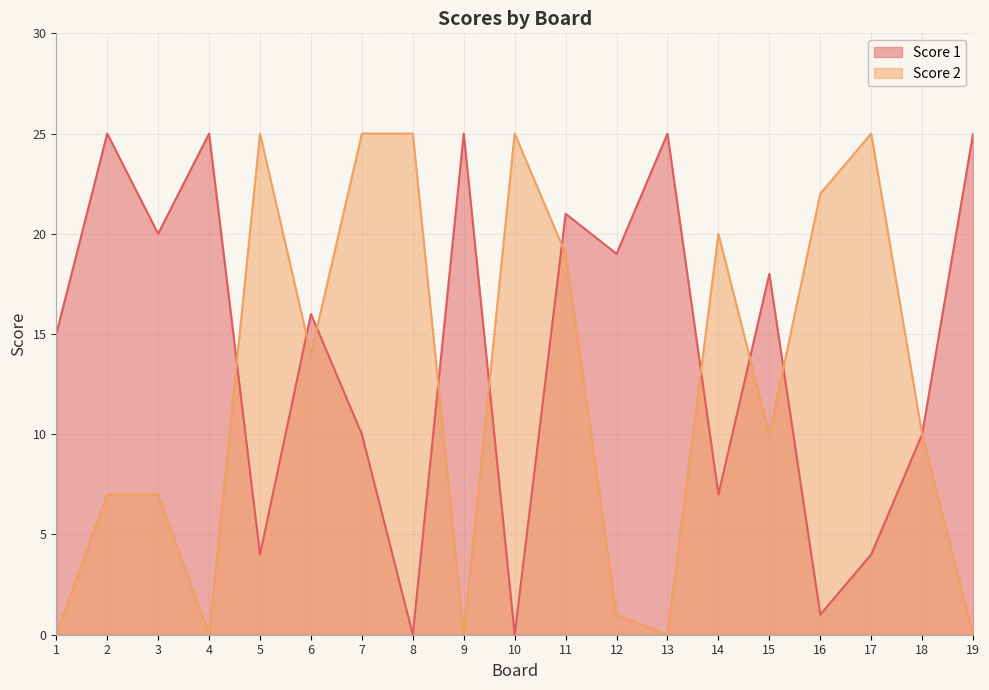

Is it true that Score 2 equals 7 at 3?

True